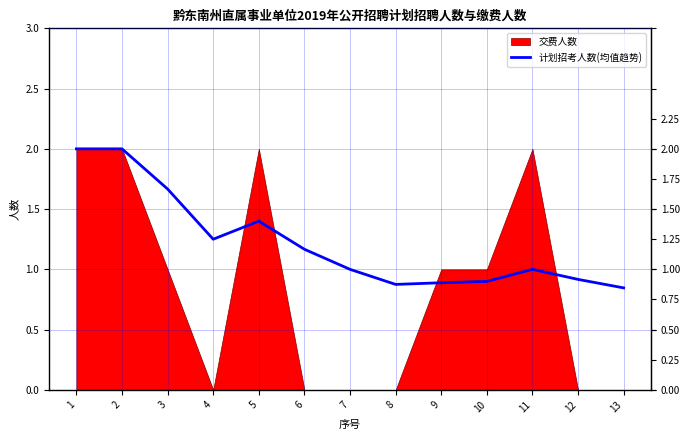

Which category has the highest value across all series?

1